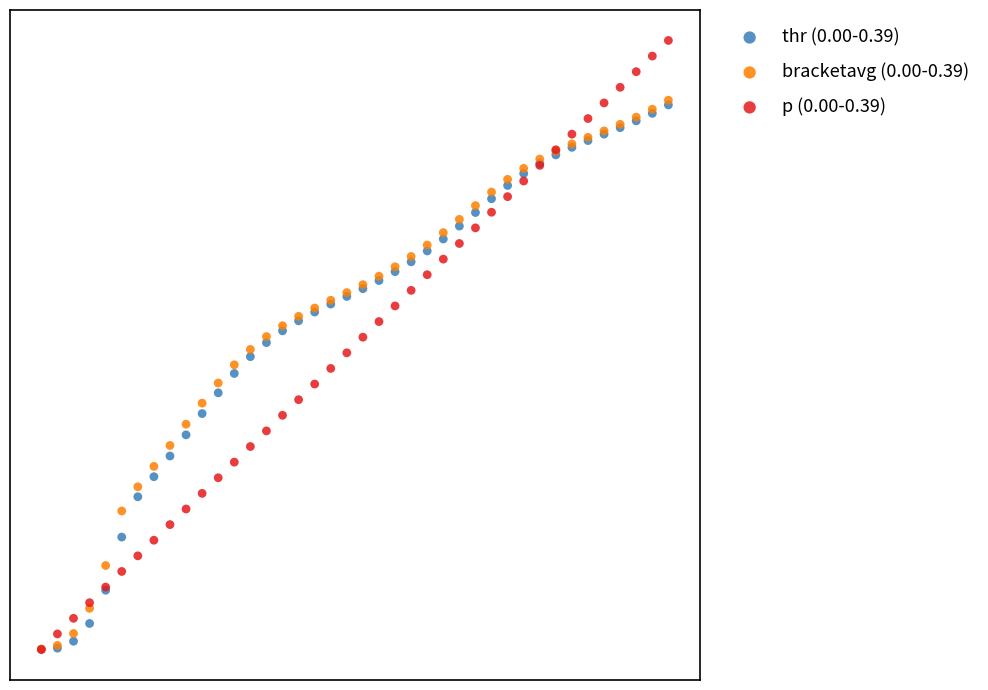

What are all the series names shown in the legend?

thr (0.00-0.39), bracketavg (0.00-0.39), p (0.00-0.39)